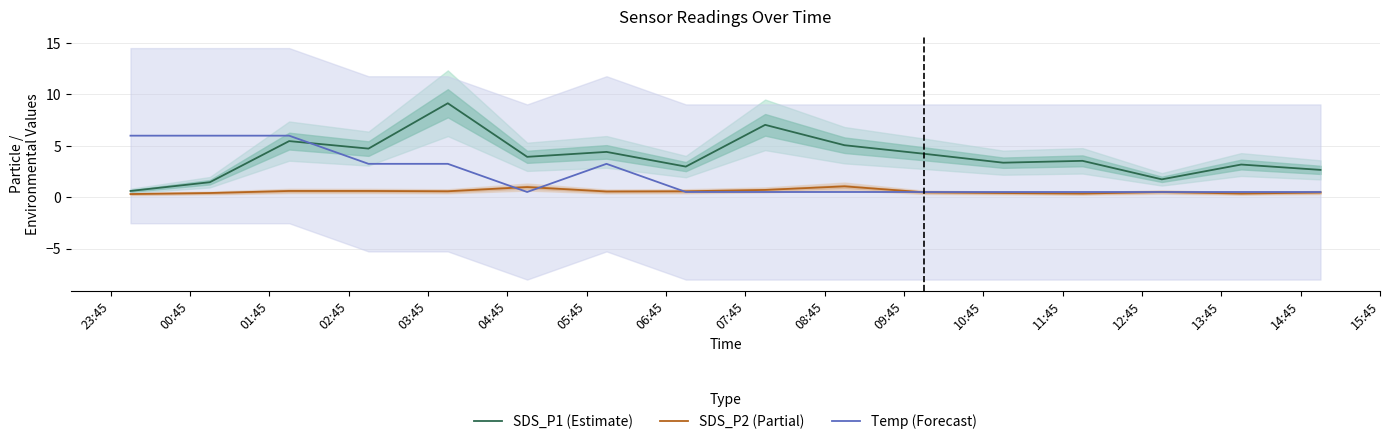

What is the minimum value shown in the chart?

0.3